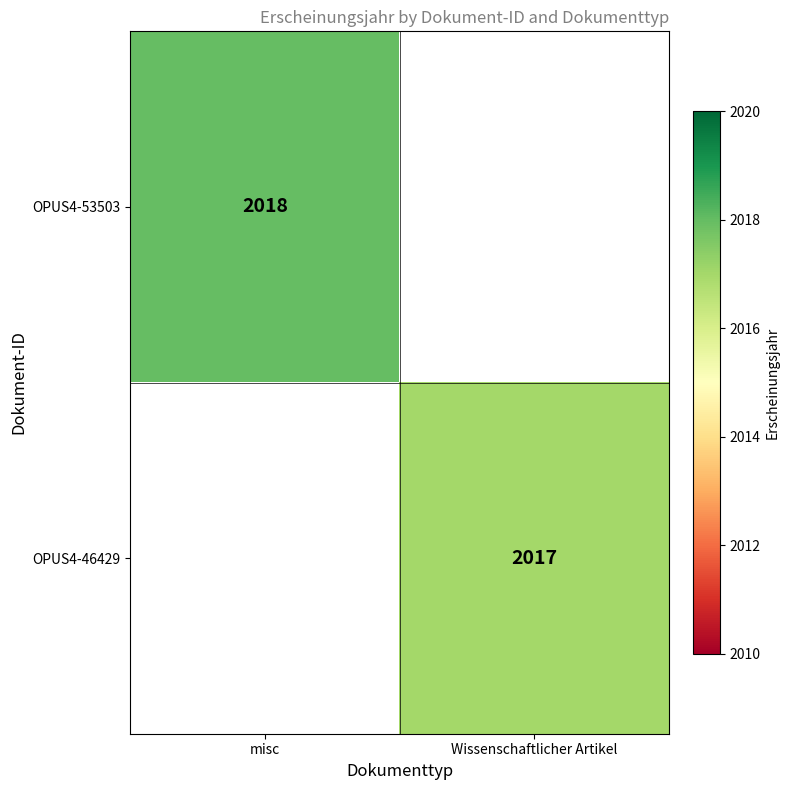

Is it true that OPUS4-53503 equals 2018 at misc?

True